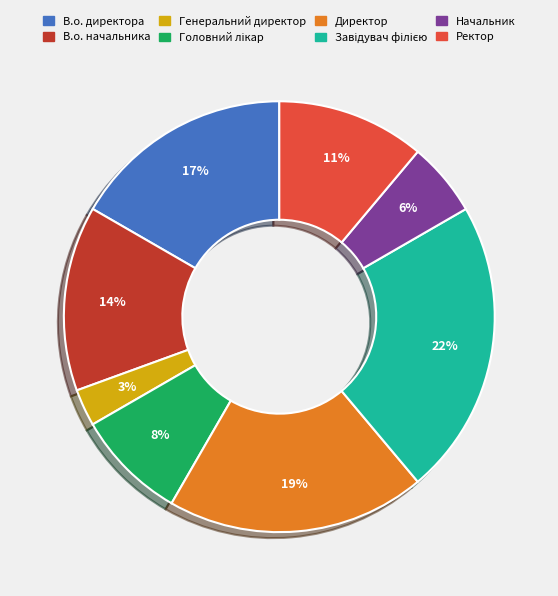

Between Начальник and В.о. начальника, which is larger?

В.о. начальника